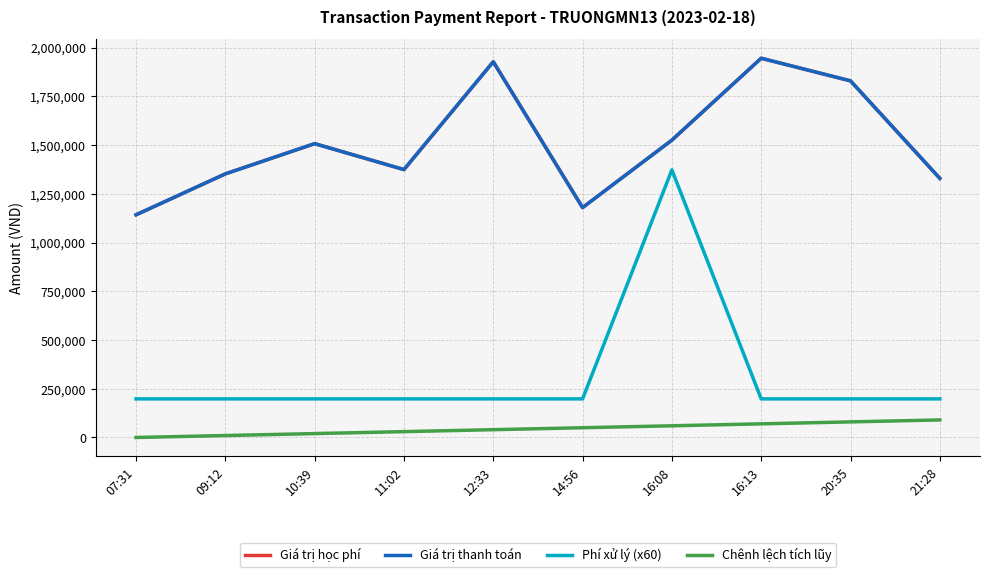

Between 14:56 and 16:13, which series saw the biggest shift?

Giá trị học phí